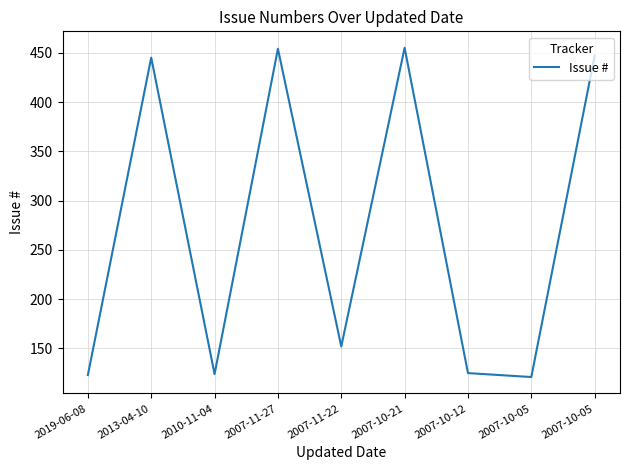

The value at 2010-11-04 is 124. True or false?

True